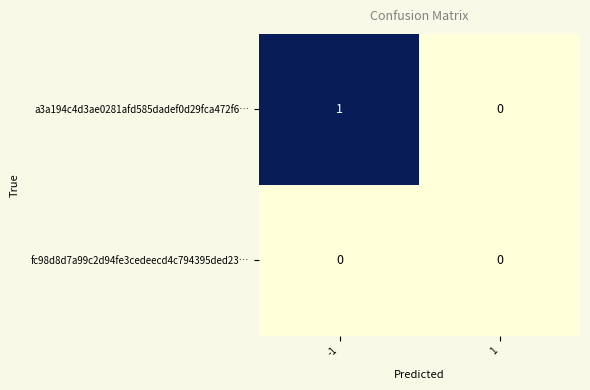

What is the maximum value shown in the chart?

1